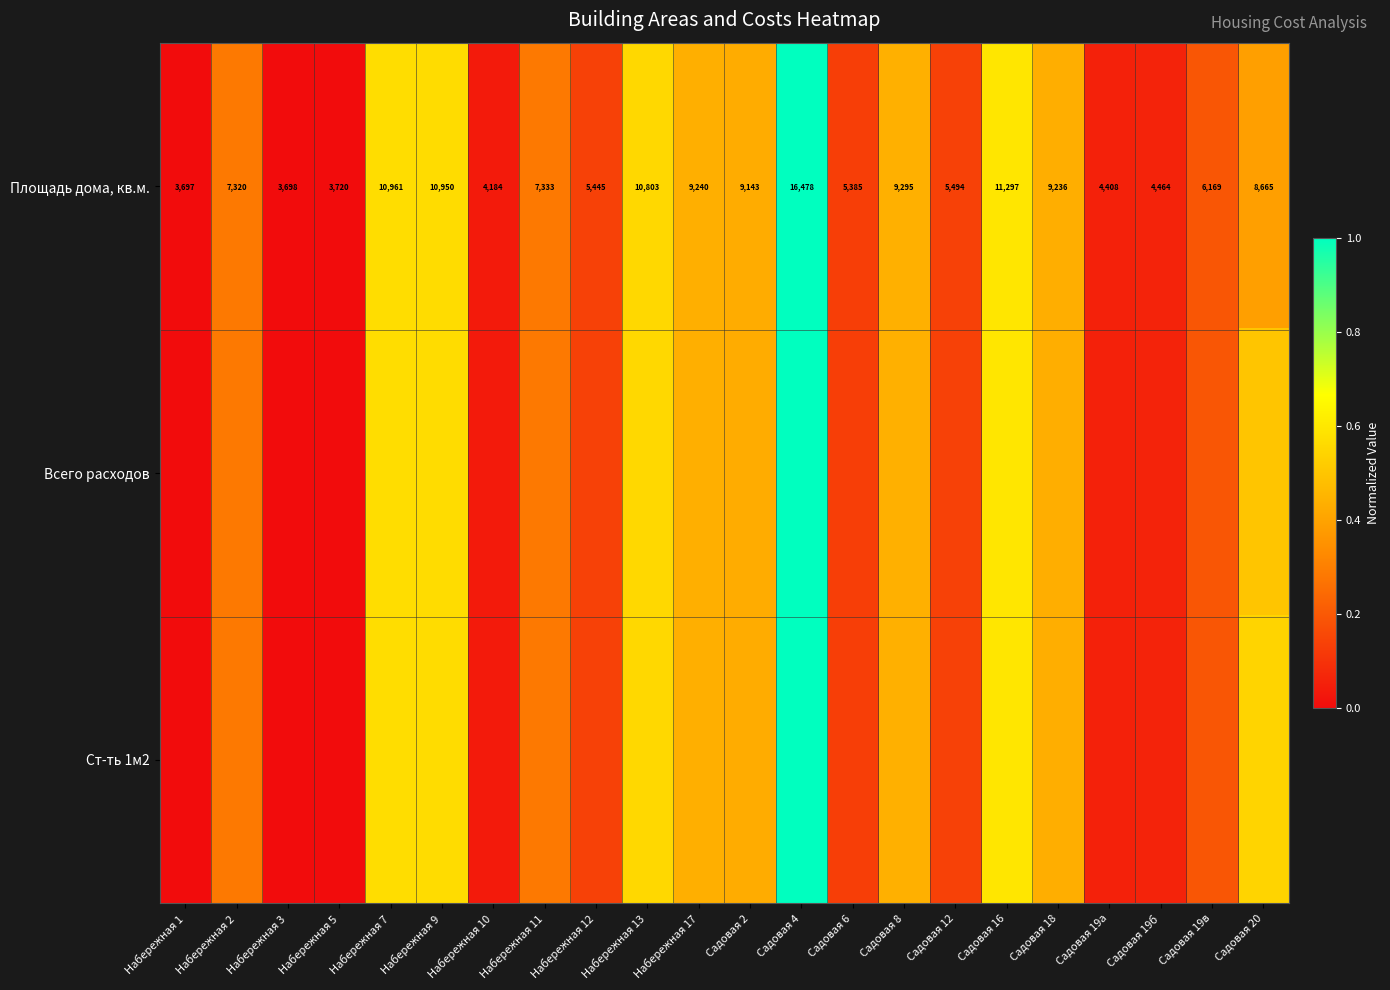

Count the number of data series in this chart.

3